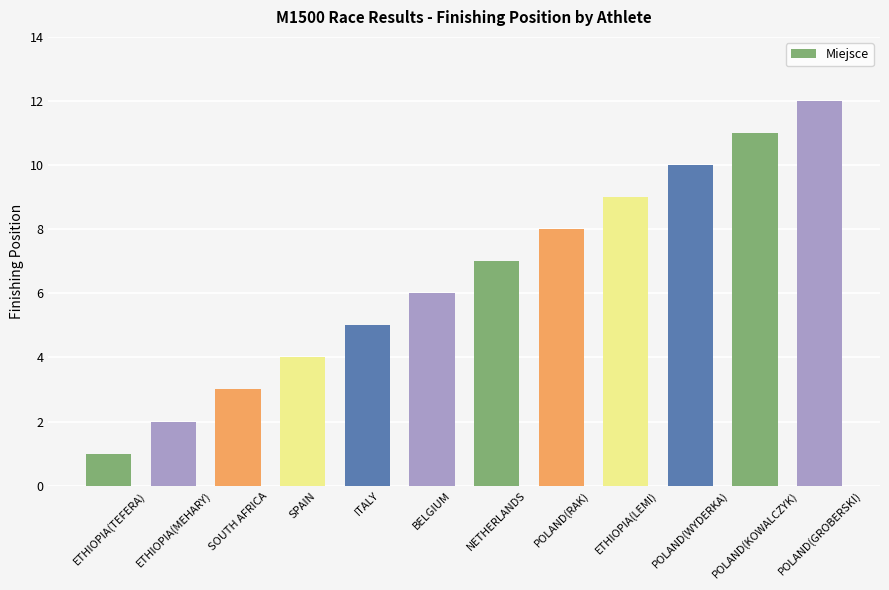

Which has a higher value, SOUTH AFRICA or POLAND(WYDERKA)?

POLAND(WYDERKA)